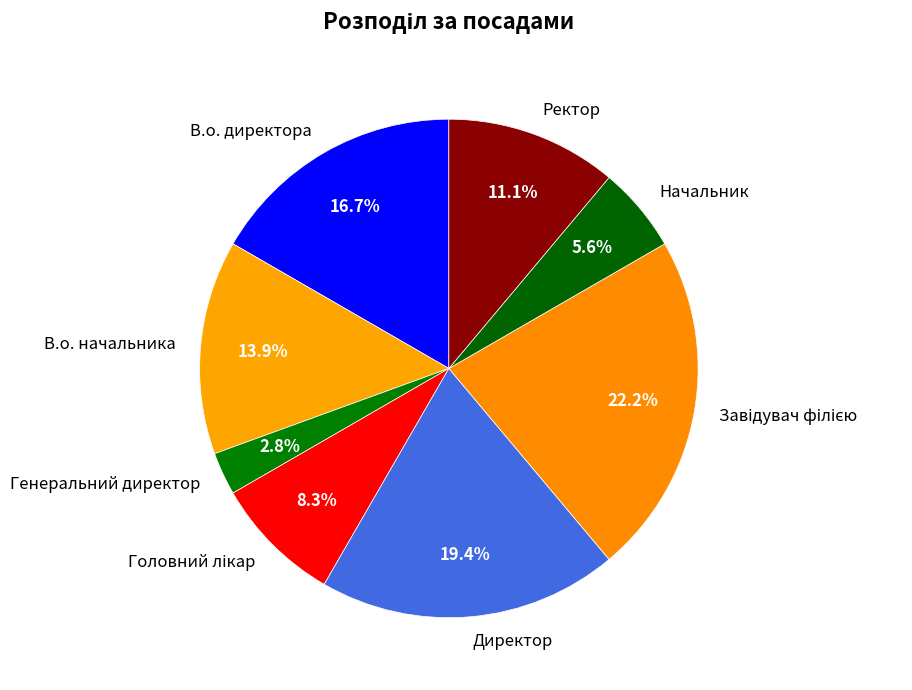

Which category has the smallest portion of the pie?

Генеральний директор